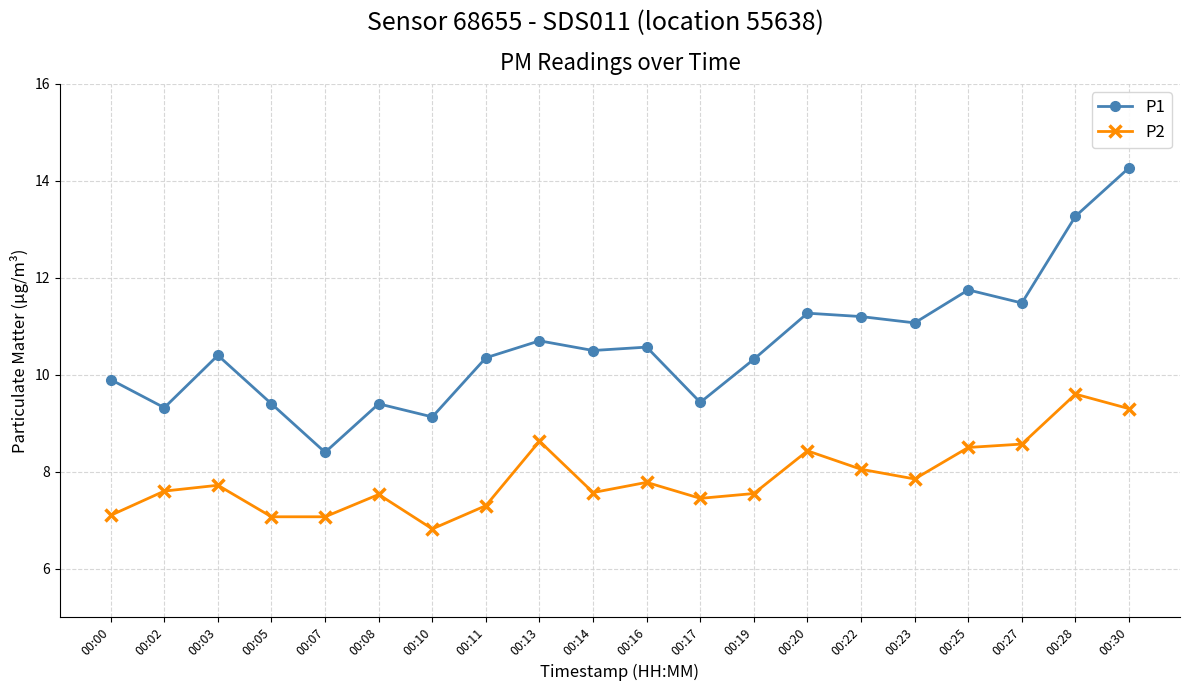

How many series are shown in this chart?

2